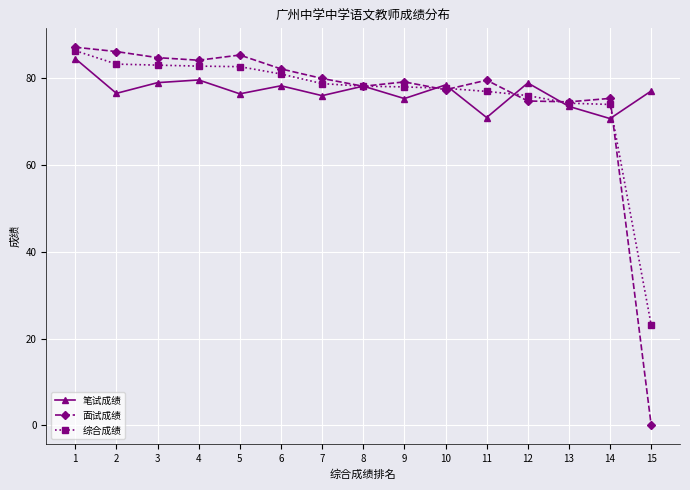

The value of 笔试成绩 at 12 is 79.0. True or false?

True